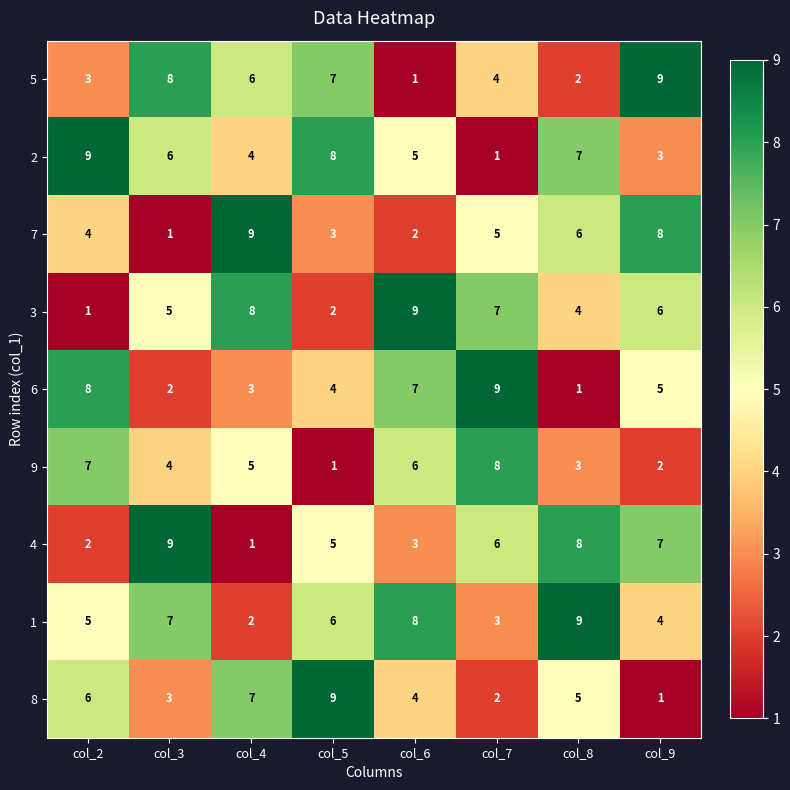

Between col_7 and col_9, which series saw the biggest shift?

9